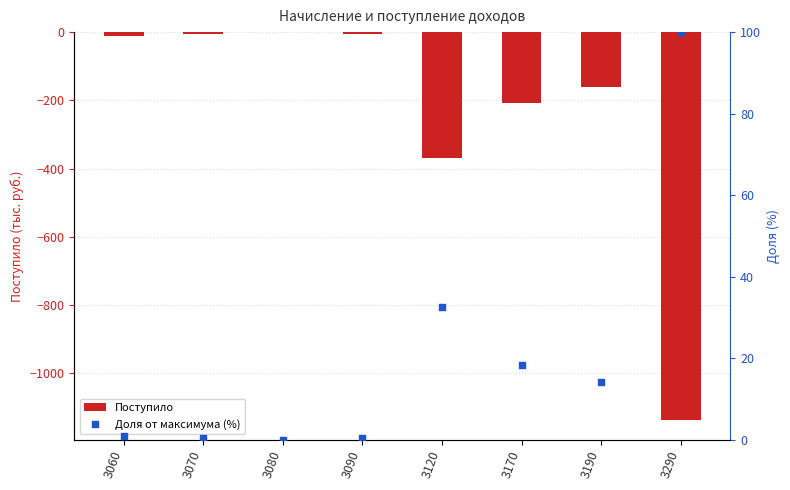

Which series reaches the maximum Y coordinate?

Доля от максимума (%)